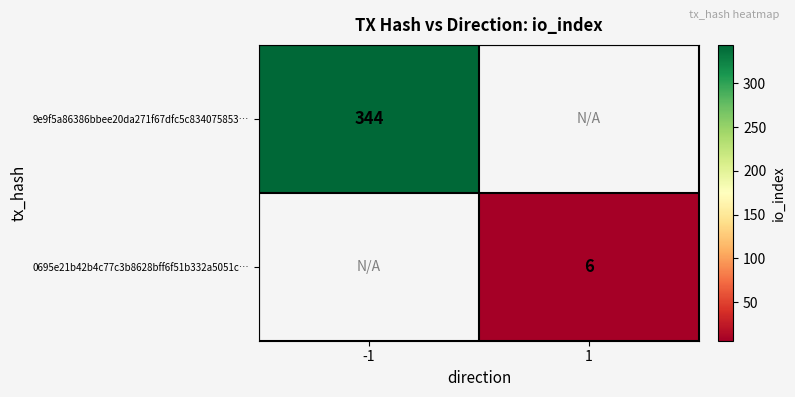

At how many categories does at least one series exceed 52?

1